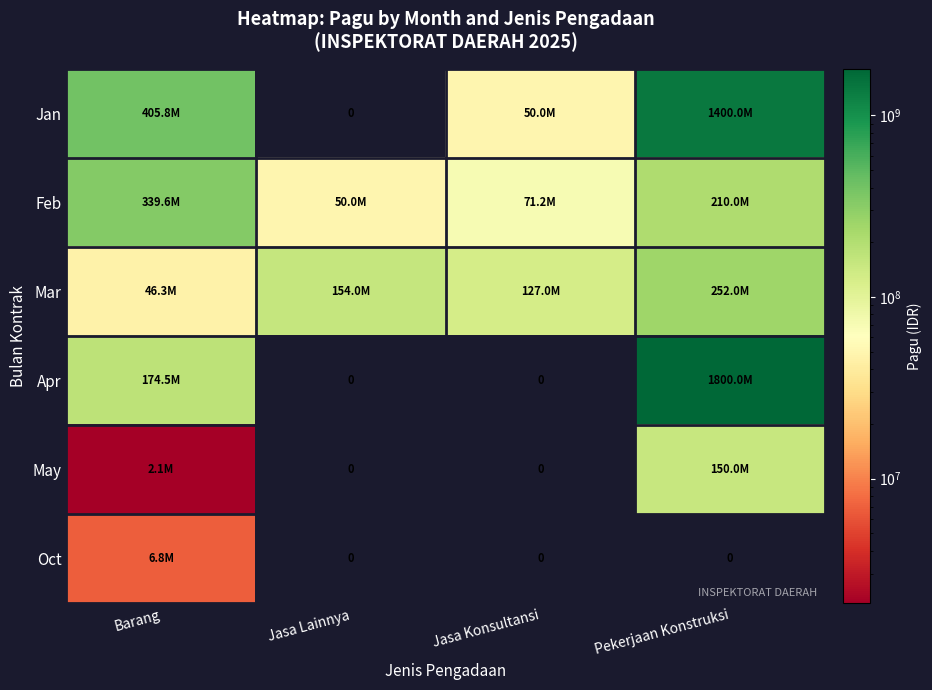

At which label does Apr first exceed 174465000?

Pekerjaan Konstruksi